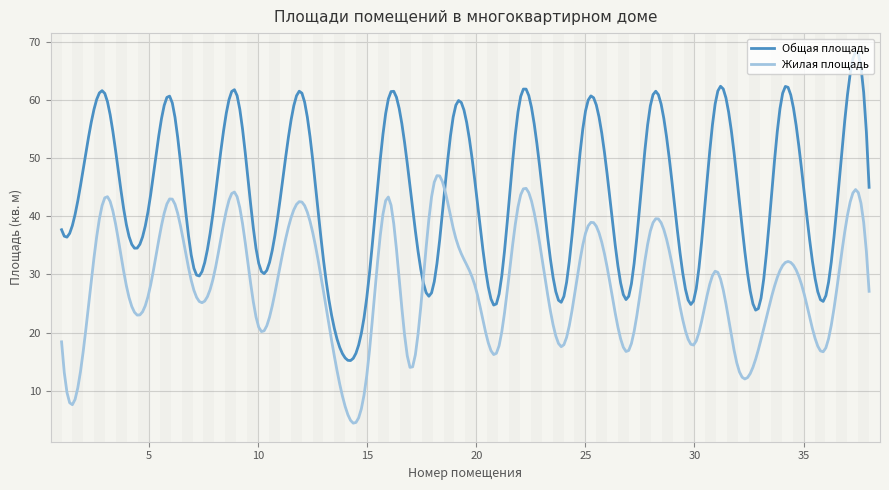

True or false: Общая площадь and Жилая площадь intersect in this chart.

True